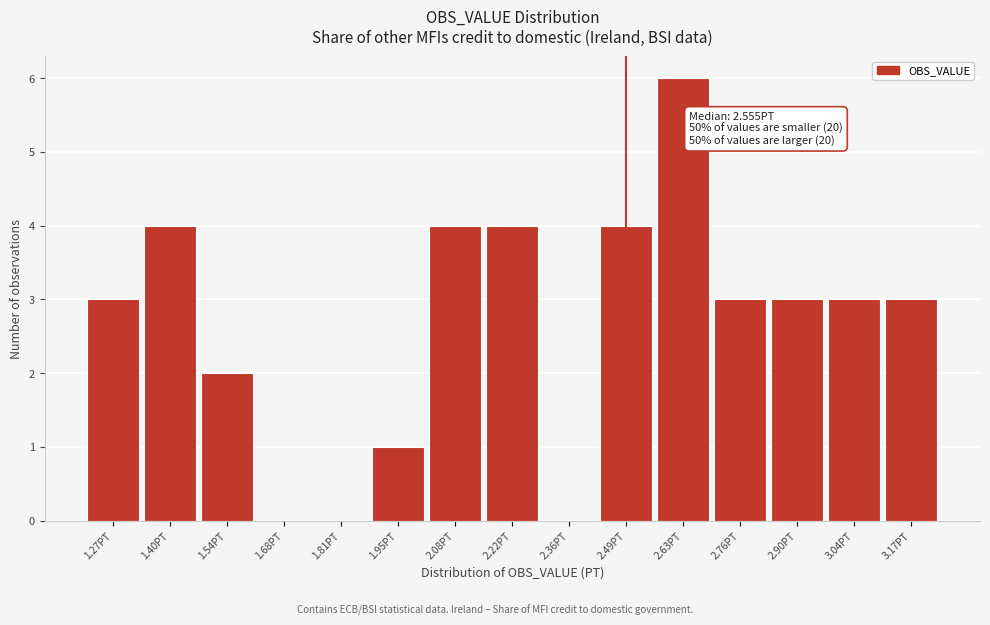

Reading right to left, extract all data points from this chart.

3.17PT=3	3.04PT=3	2.90PT=3	2.76PT=3	2.63PT=6	2.49PT=4	2.36PT=0	2.22PT=4	2.08PT=4	1.95PT=1	1.81PT=0	1.68PT=0	1.54PT=2	1.40PT=4	1.27PT=3